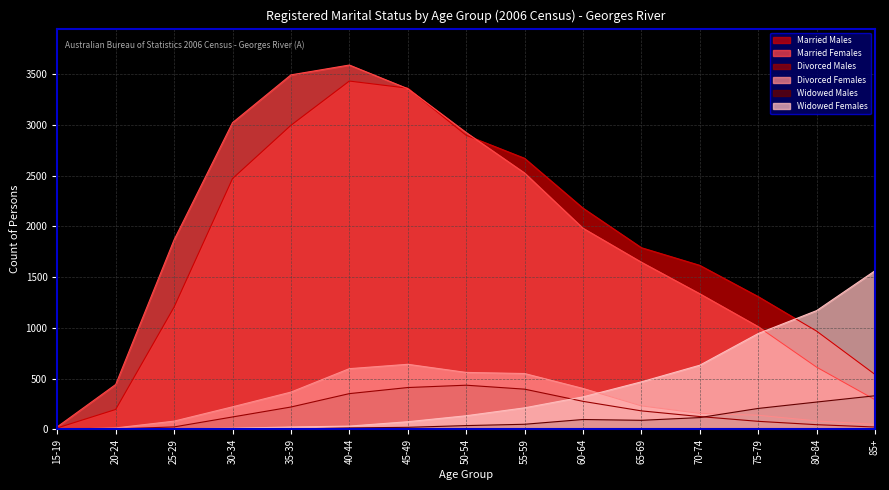

True or false: Divorced Females and Married Females cross at least once.

False